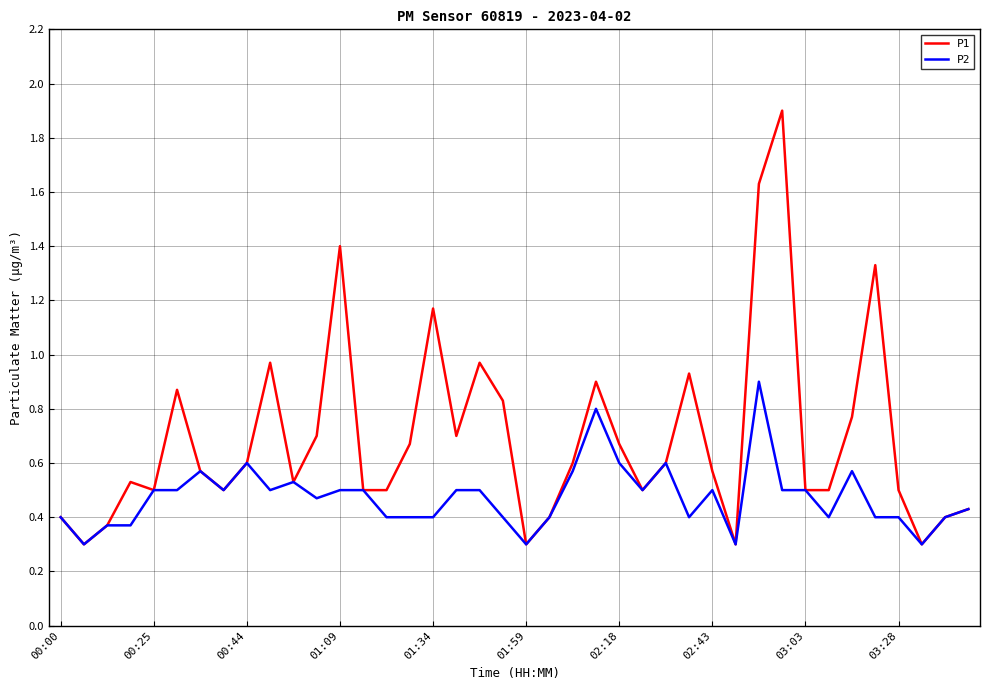

List the series in order of their peak value, highest first.

P1, P2